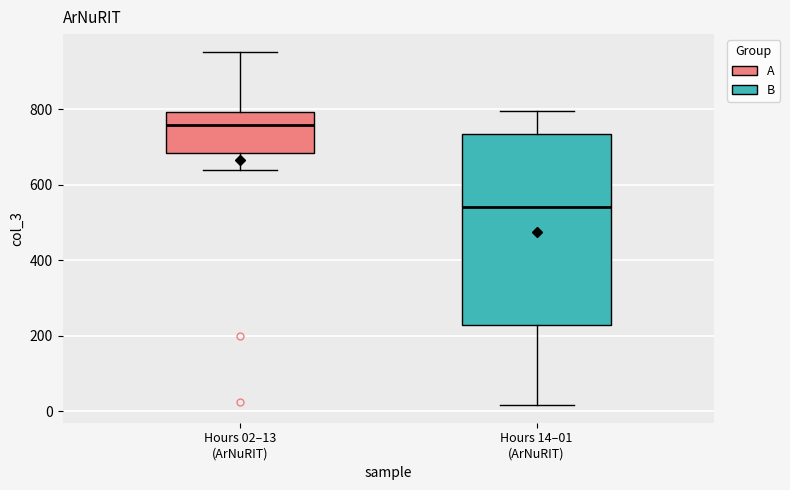

Where is the upper edge of the box for Hours 02–13 (ArNuRIT) on the y-axis? The values are not printed on the chart, so give them approximately, as read against the axis.

800